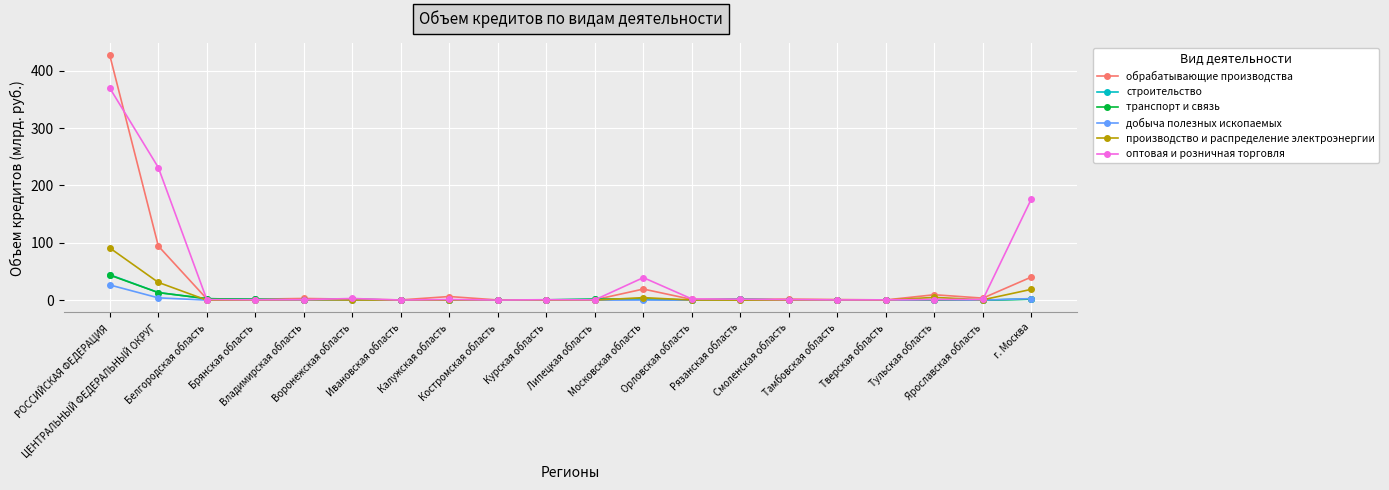

Which series has the largest range (max minus min)?

обрабатывающие производства